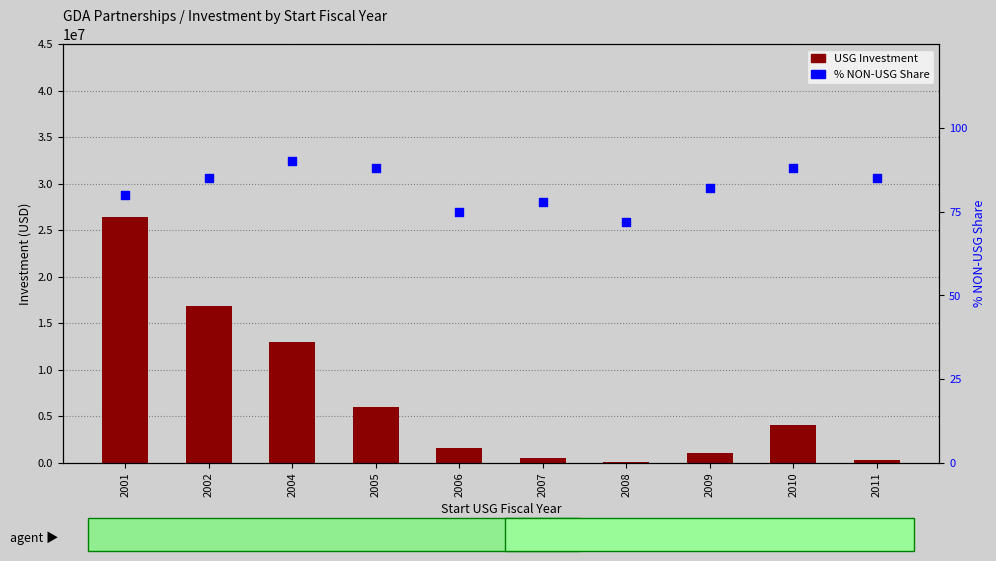

At how many categories does at least one series exceed 14802088?

2